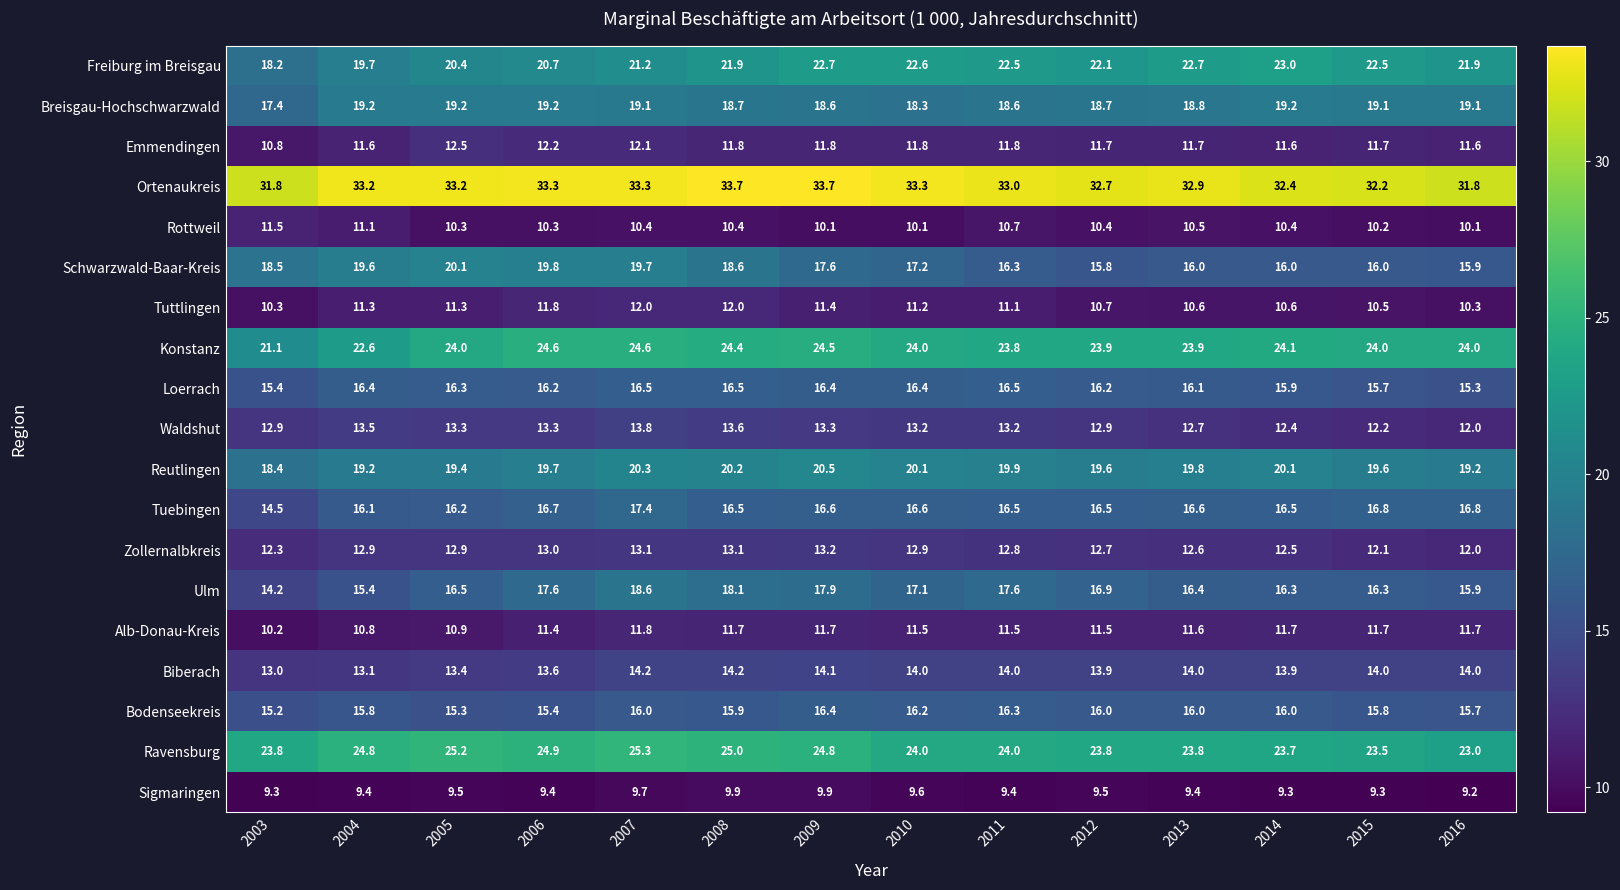

Read the Alb-Donau-Kreis value at 2009.

11.7